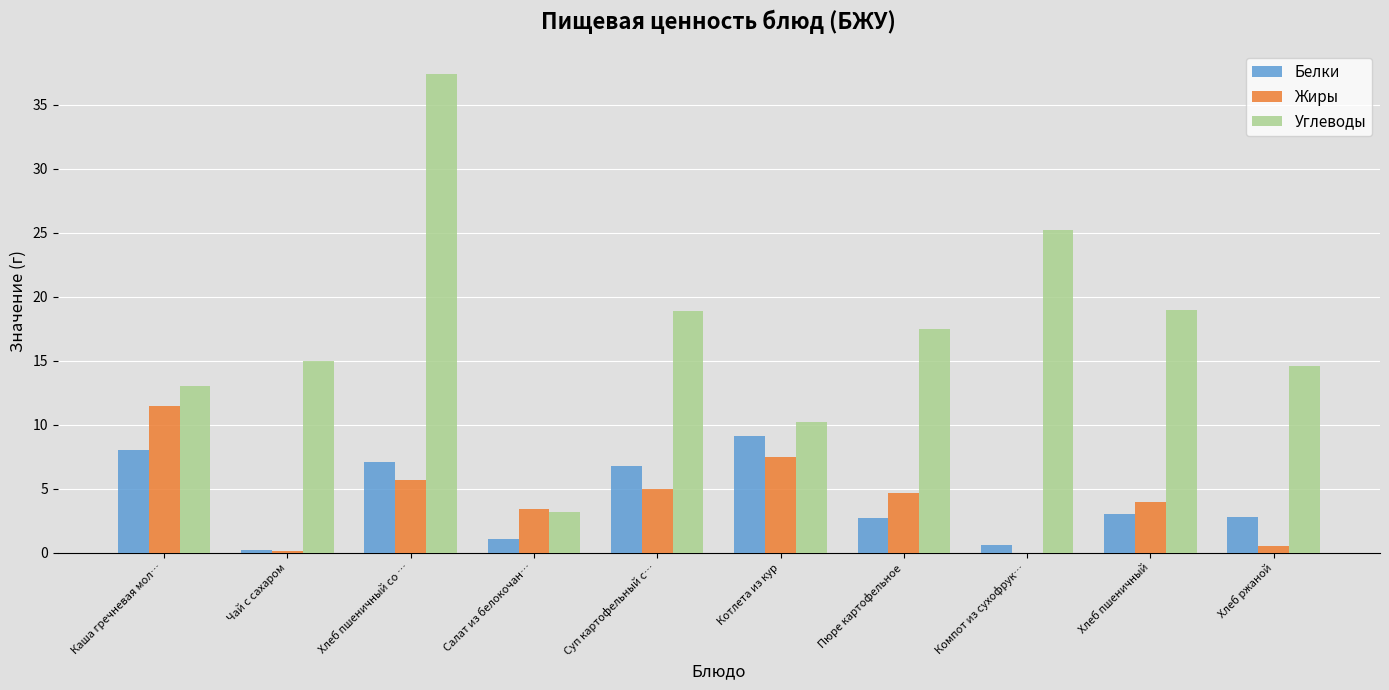

Which series has the largest total across all categories?

Углеводы